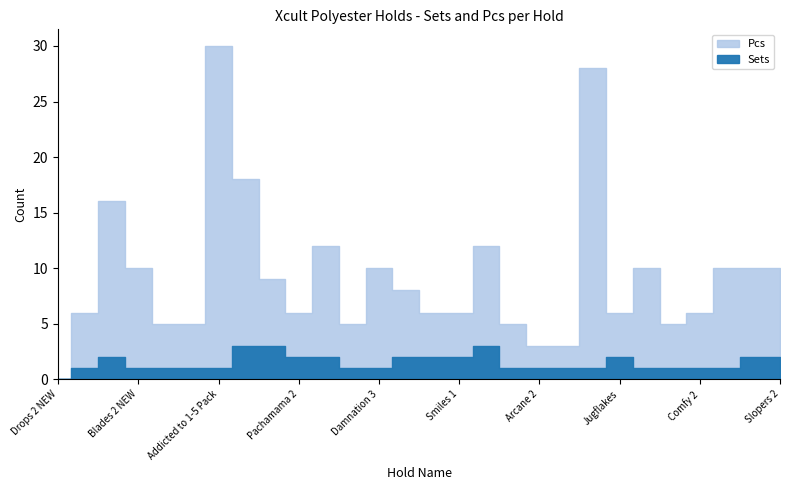

Does the chart display data point markers on the line(s)?

No